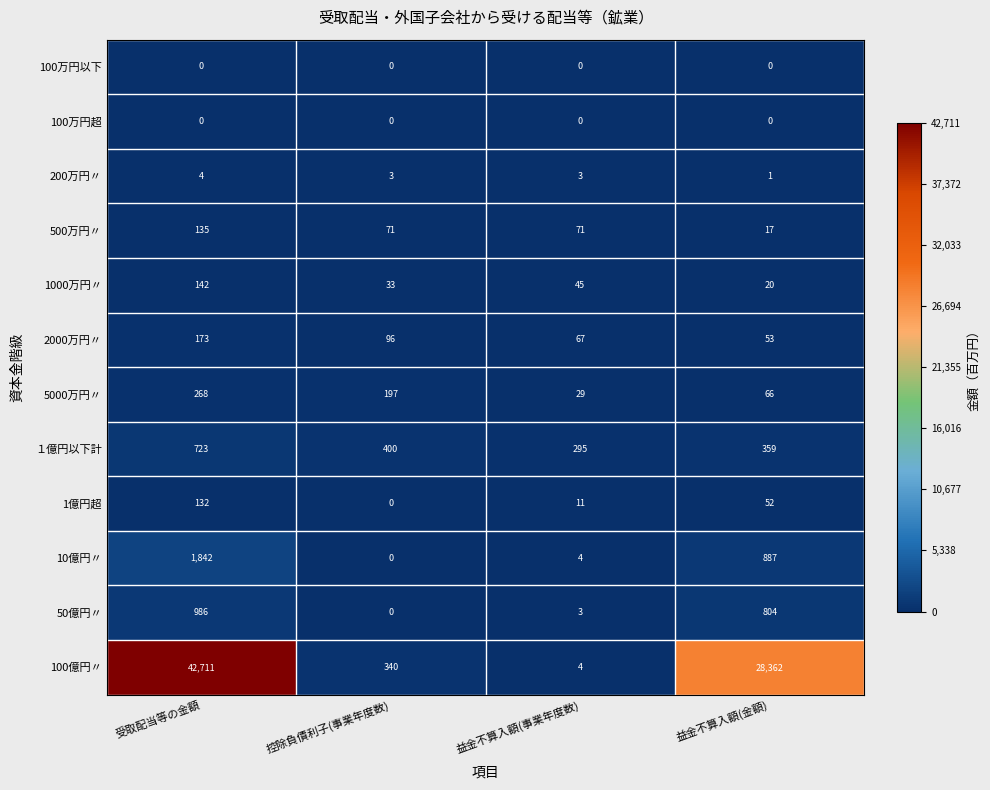

True or false: 1000万円〃 has a value of 45 at 益金不算入額(事業年度数).

True